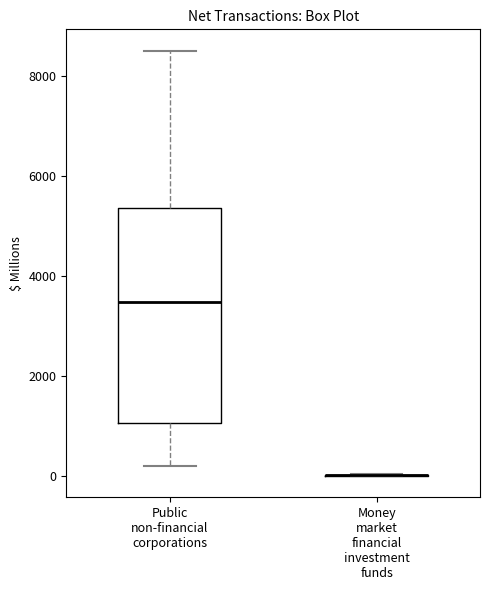

Reading left to right, transcribe this box plot: for each box, give where its median line is, the range the box spans, and where its two whiskers end, as read against the y-axis. The values are not printed on the chart, so give them approximately, as read against the axis.

Public non-financial corporations: median 3400, box 1000 to 5400, whiskers 200 to 8600
Money market financial investment funds: box collapsed to a line at 0, whiskers 0 to 0